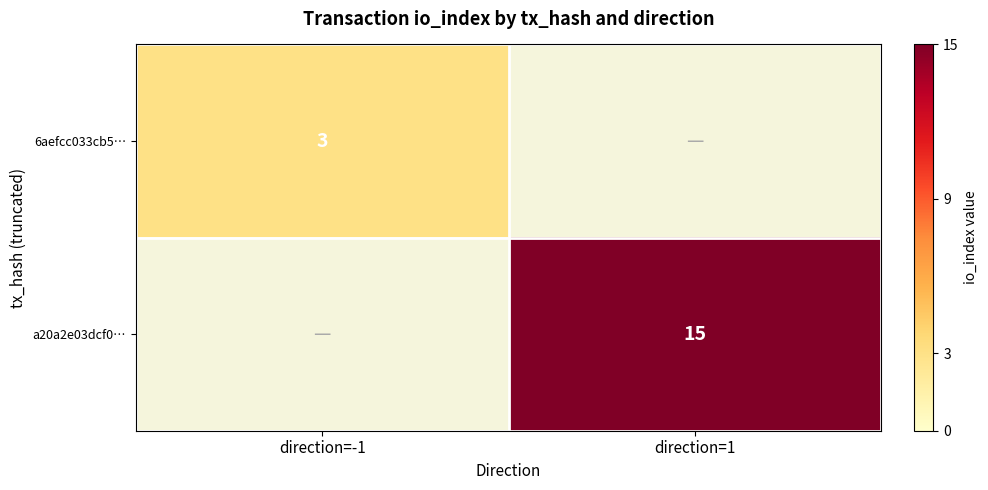

Is it true that a20a2e03dcf0… equals 3 at direction=1?

False